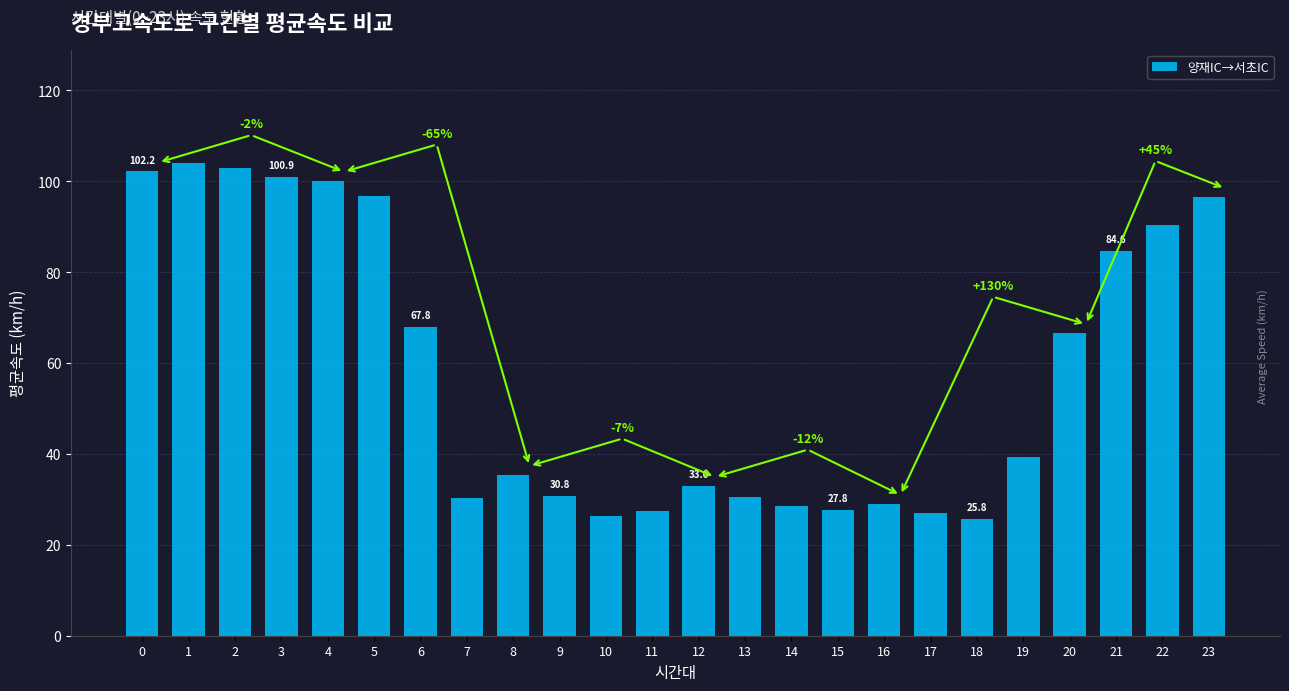

How many distinct data groups are displayed?

1